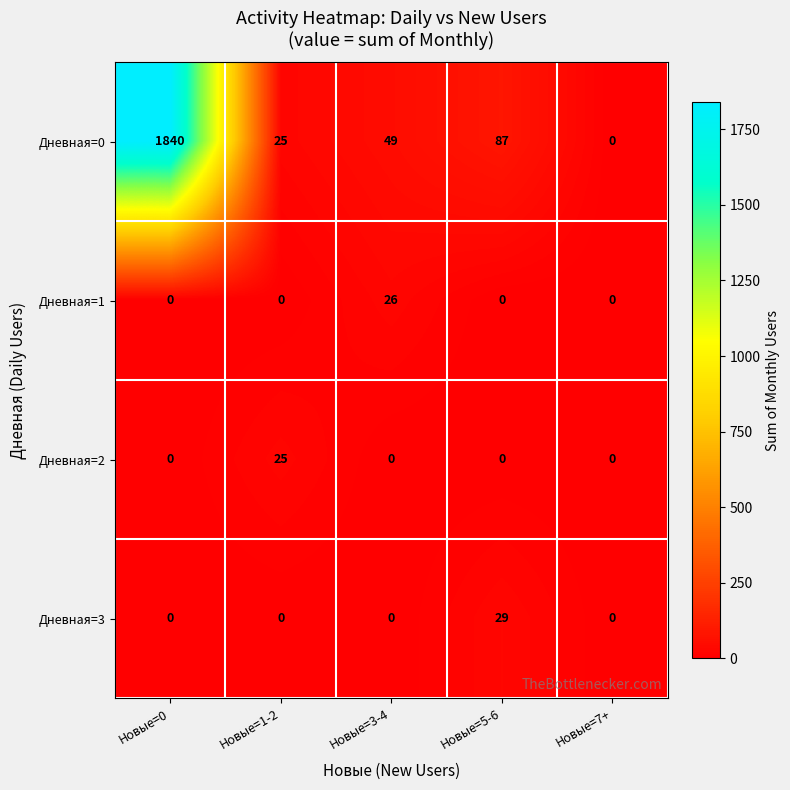

At which category is the sum across all series the highest?

Новые=0